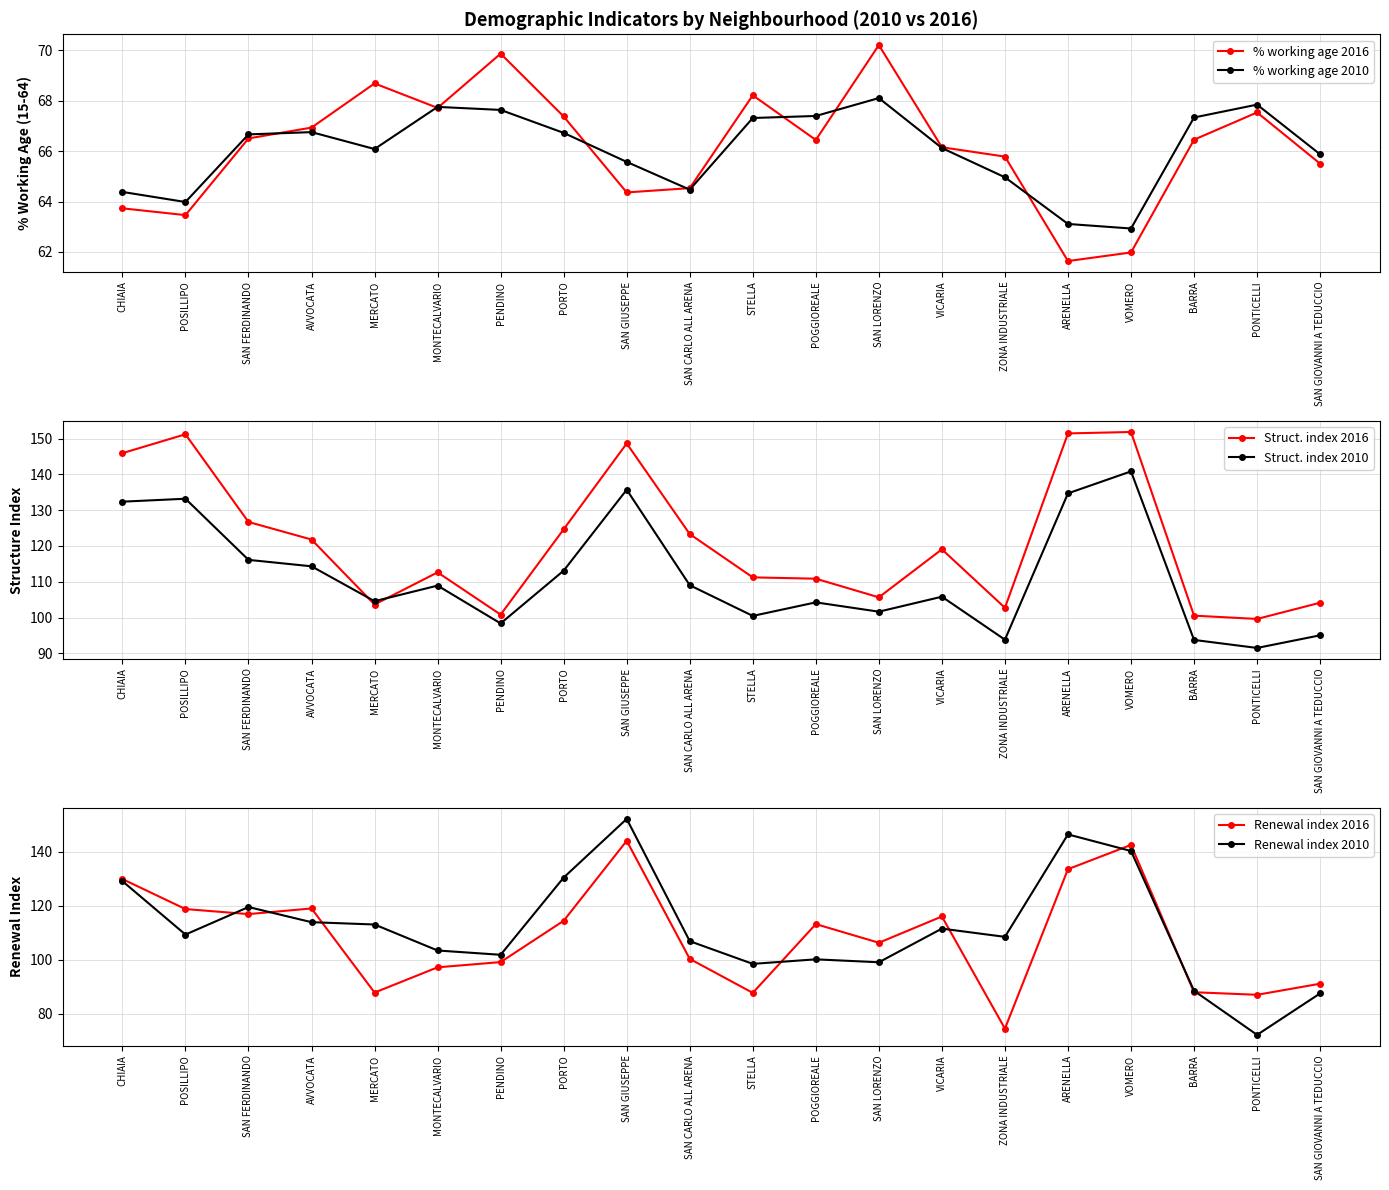

Reading left to right, what are all the values shown in this chart?

% working age 2016: 63.7	63.5	66.5	66.9	68.7	67.7	69.9	67.4	64.4	64.5	68.2	66.4	70.2	66.2	65.8	61.6	62.0	66.5	67.5	65.5
% working age 2010: 64.4	64.0	66.7	66.8	66.1	67.8	67.6	66.7	65.6	64.5	67.3	67.4	68.1	66.1	65.0	63.1	62.9	67.3	67.8	65.9
Struct. index 2016: 145.9	151.2	126.7	121.8	103.7	112.6	100.8	124.7	148.6	123.3	111.2	110.9	105.7	119.1	102.7	151.4	151.8	100.5	99.6	104.2
Struct. index 2010: 132.4	133.2	116.1	114.3	104.6	108.9	98.4	113.1	135.7	109.0	100.5	104.2	101.7	105.8	93.8	134.7	140.8	93.8	91.5	95.0
Renewal index 2016: 129.8	118.7	116.9	119.0	87.8	97.2	99.1	114.4	144.0	100.3	87.7	113.2	106.3	116.0	74.5	133.5	142.5	88.0	87.0	91.1
Renewal index 2010: 129.1	109.3	119.5	113.9	113.0	103.4	101.8	130.4	152.1	106.8	98.5	100.1	99.0	111.5	108.5	146.4	140.2	88.5	72.2	87.5